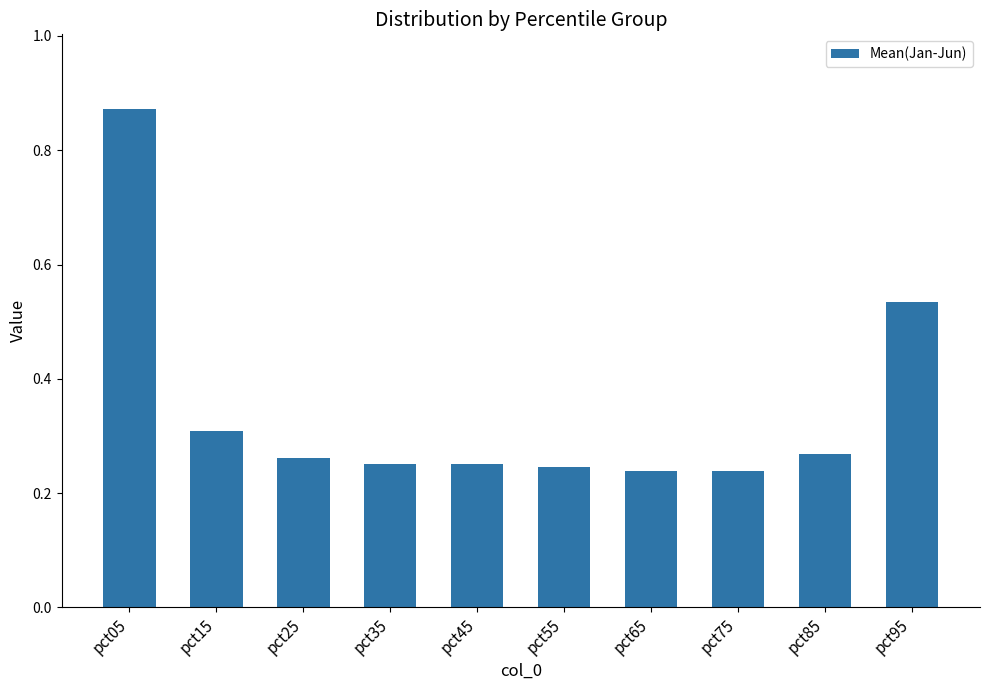

Between pct85 and pct55, which is larger?

pct85